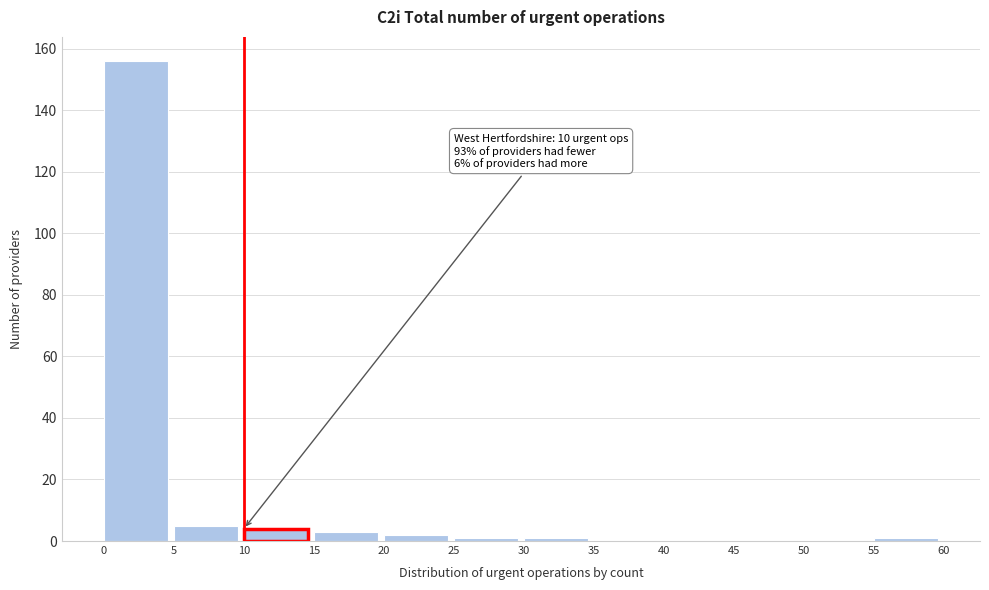

Over which range of the x-axis is the bar tallest?

0 to 5